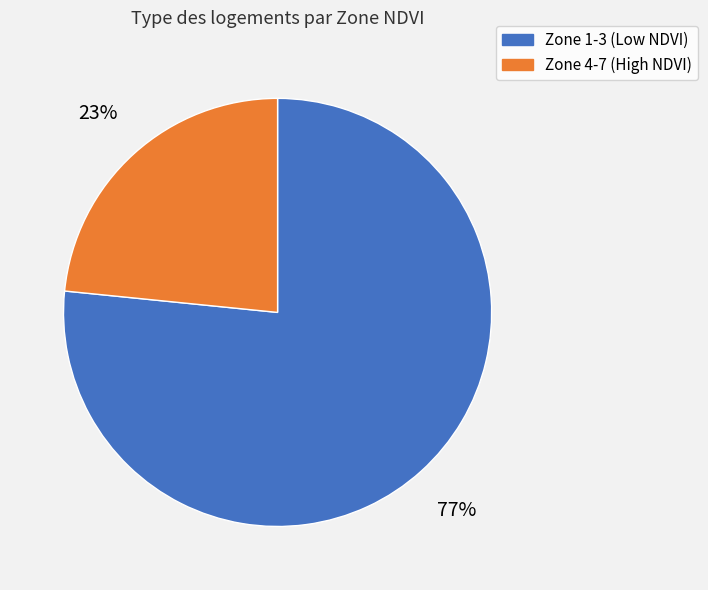

Is there any slice that represents more than half of the pie?

Yes